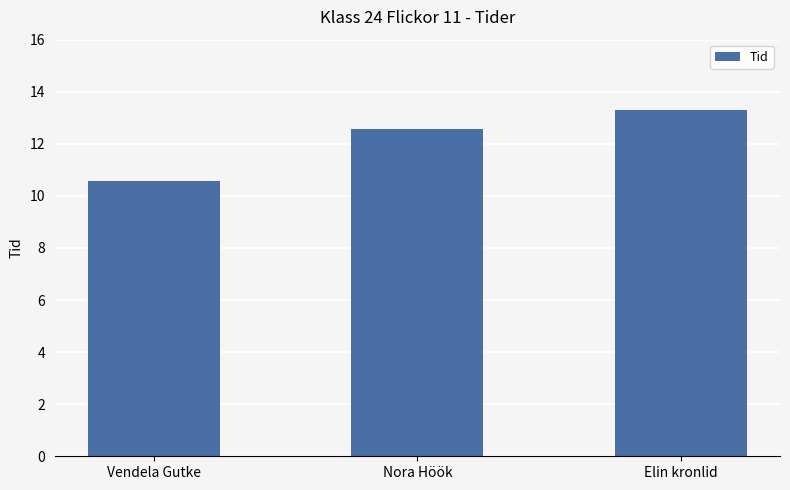

What is the maximum value shown in the chart?

13.3